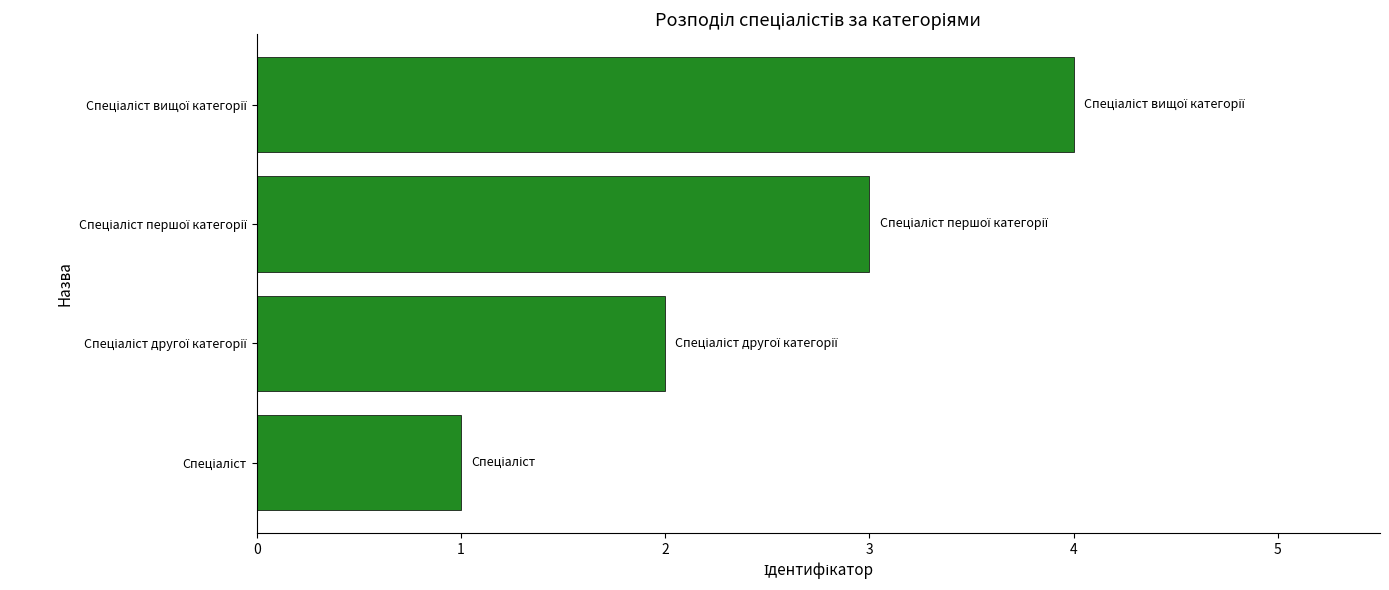

What is the greatest value displayed?

4